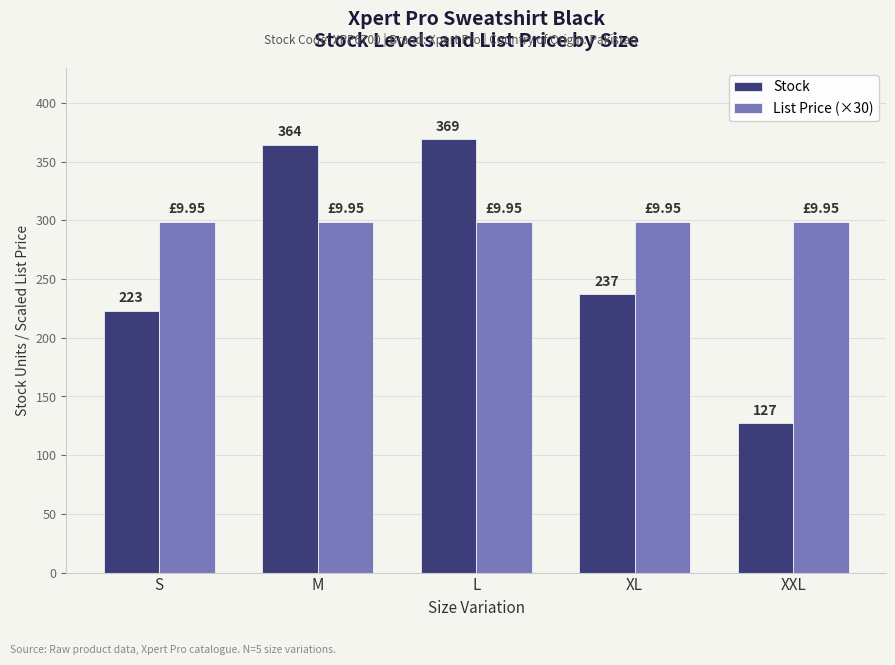

At which category does the chart reach its peak across all series?

L